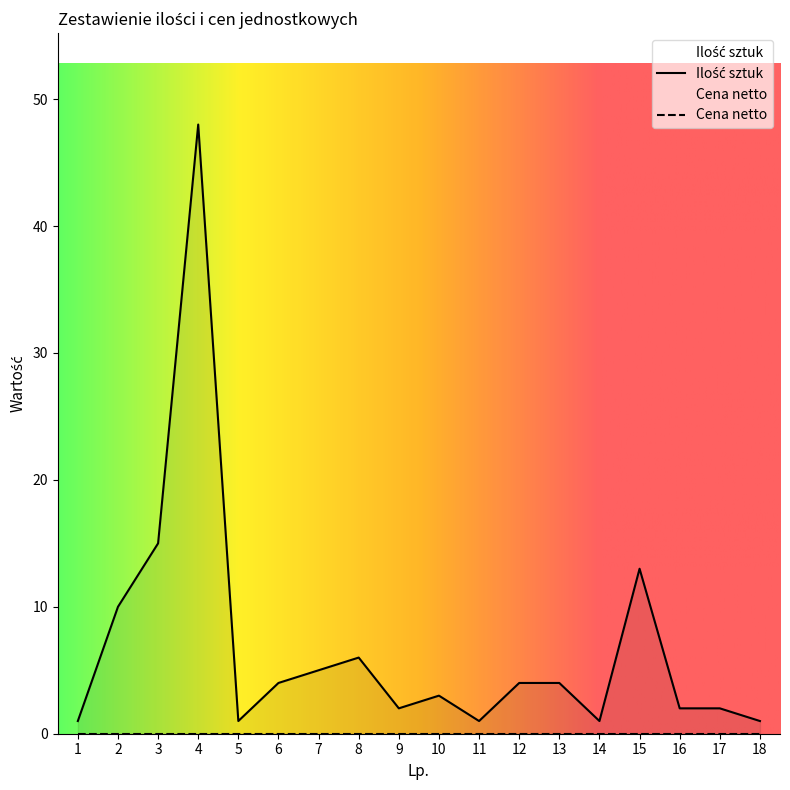

How many interior local valleys (lower than both neighbors) does the data have?

4